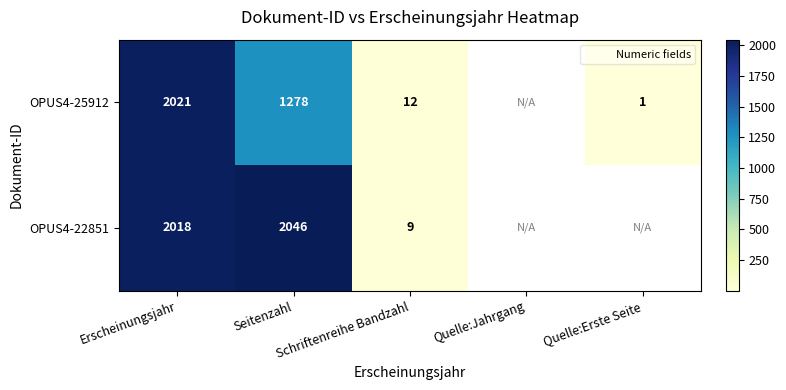

List the labels in order of OPUS4-22851 value, smallest first.

Schriftenreihe Bandzahl, Erscheinungsjahr, Seitenzahl, Quelle:Jahrgang, Quelle:Erste Seite